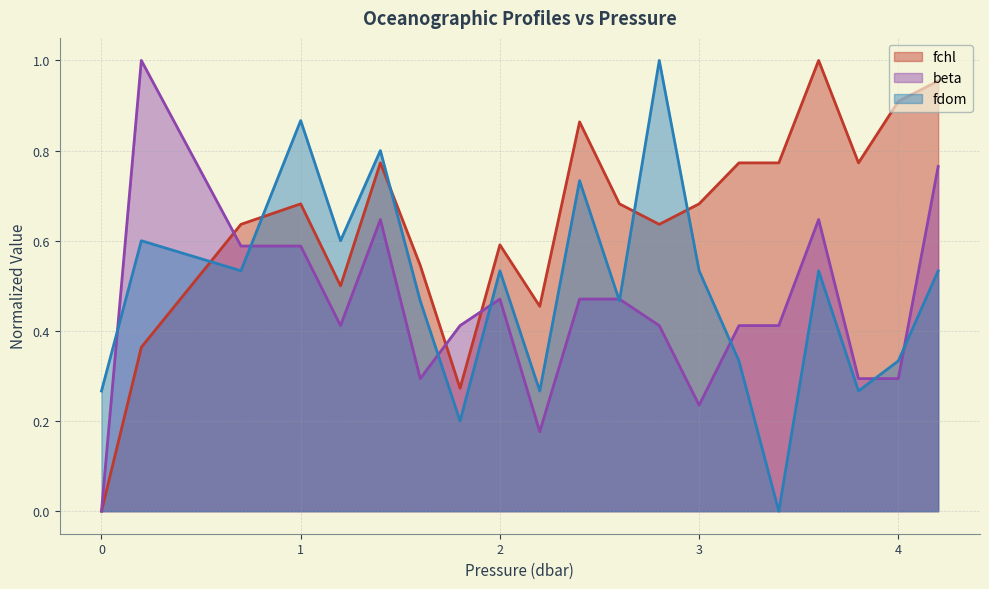

What value does the fchl series have at 1.0?

0.7